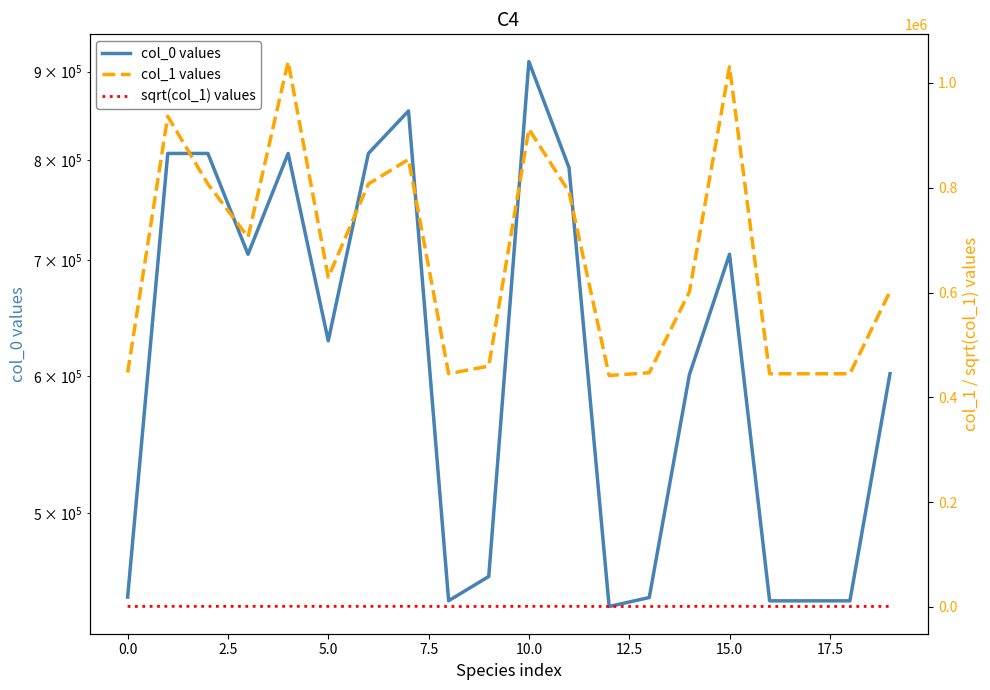

Is the value of sqrt(col_1) values at 18 greater than the value of col_1 values at 17?

No